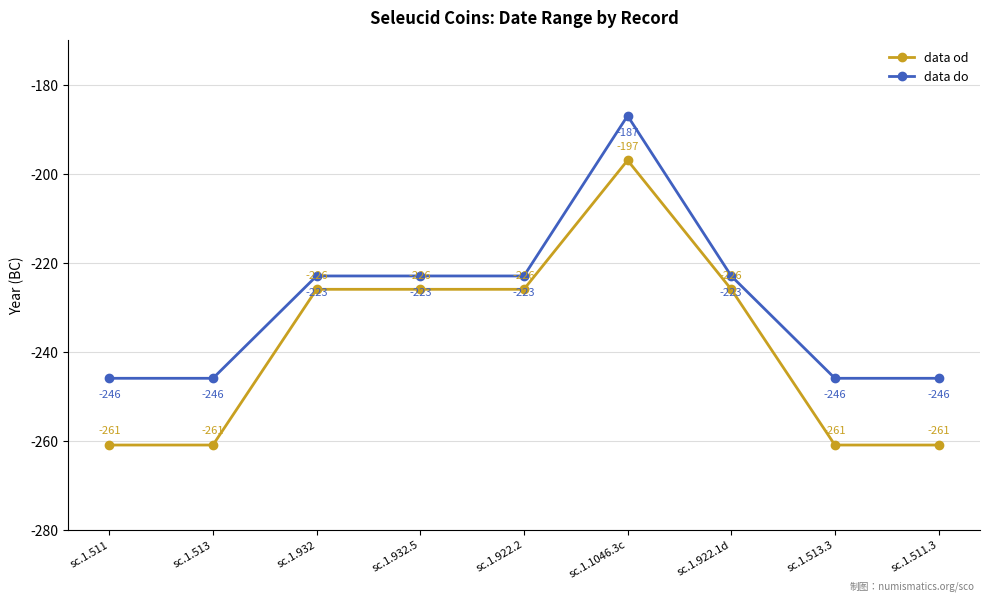

What is the highest value of the data od series?

-197